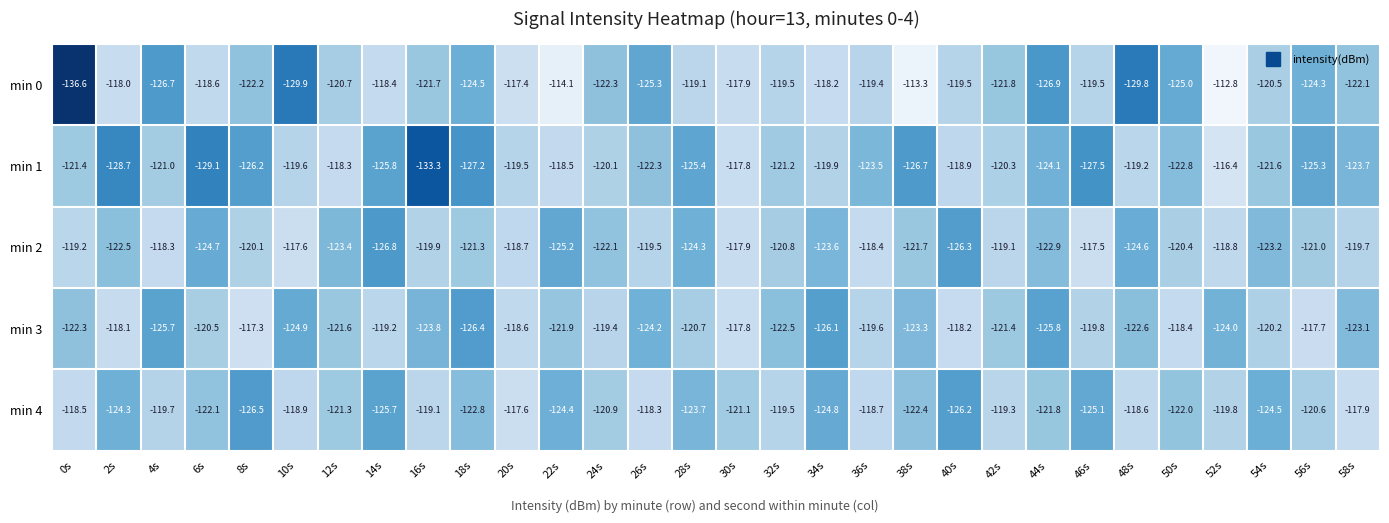

Which series has the largest total across all categories?

min 2